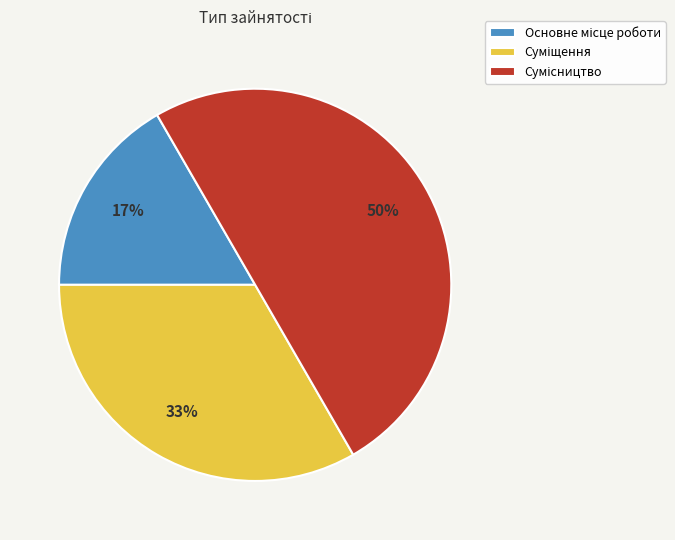

Count the number of slices in the pie.

3